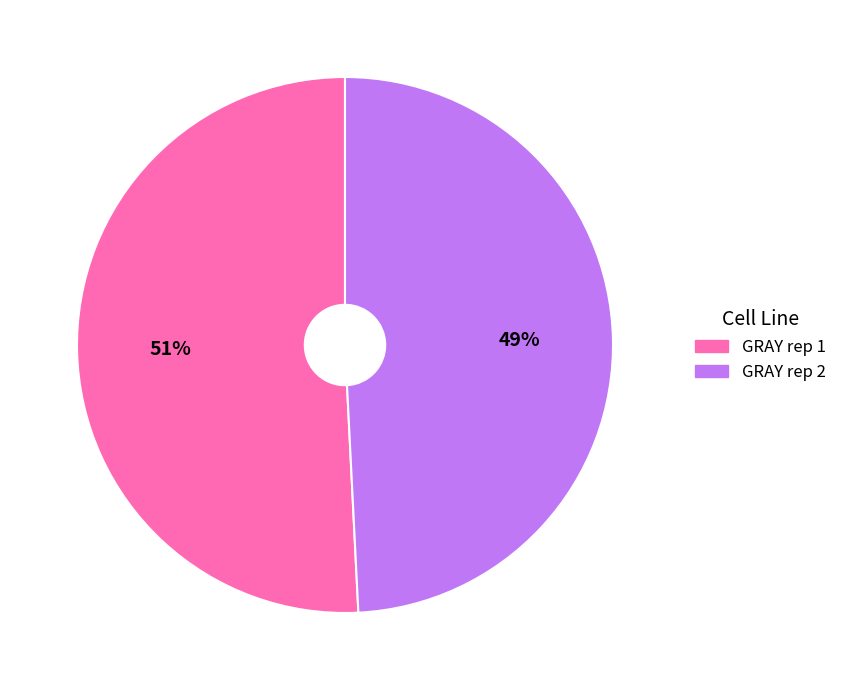

To the nearest percent, what is the combined percentage of GRAY rep 1 and GRAY rep 2?

100%